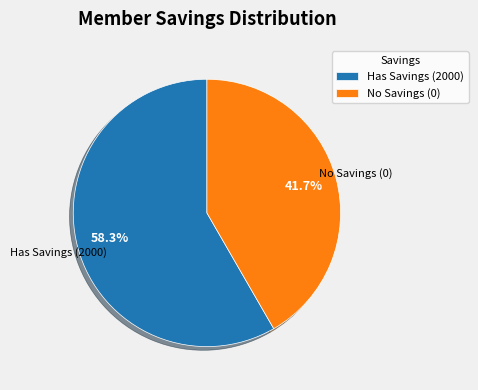

To the nearest percent, what is the average slice percentage?

50%